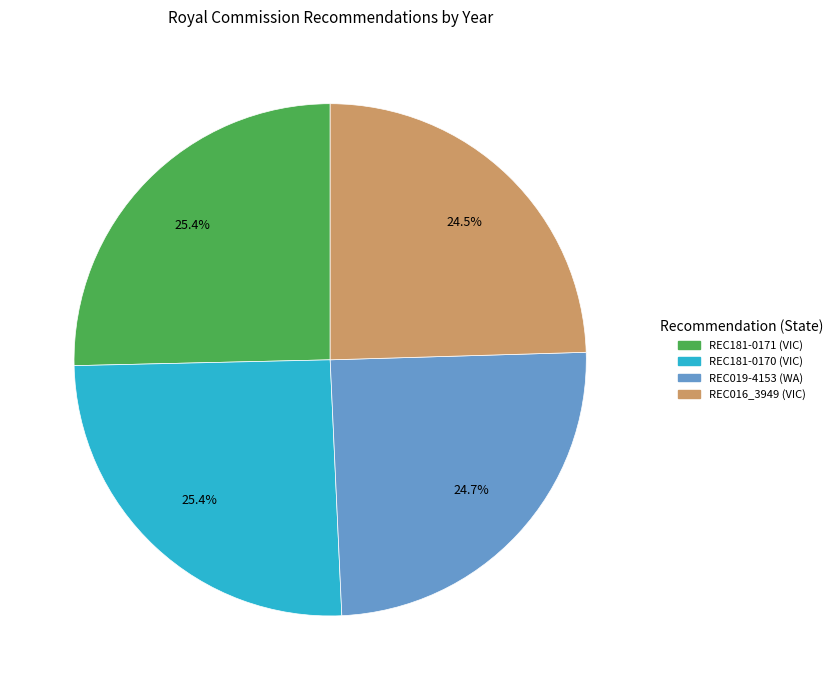

Is REC016_3949 the majority of the pie?

No